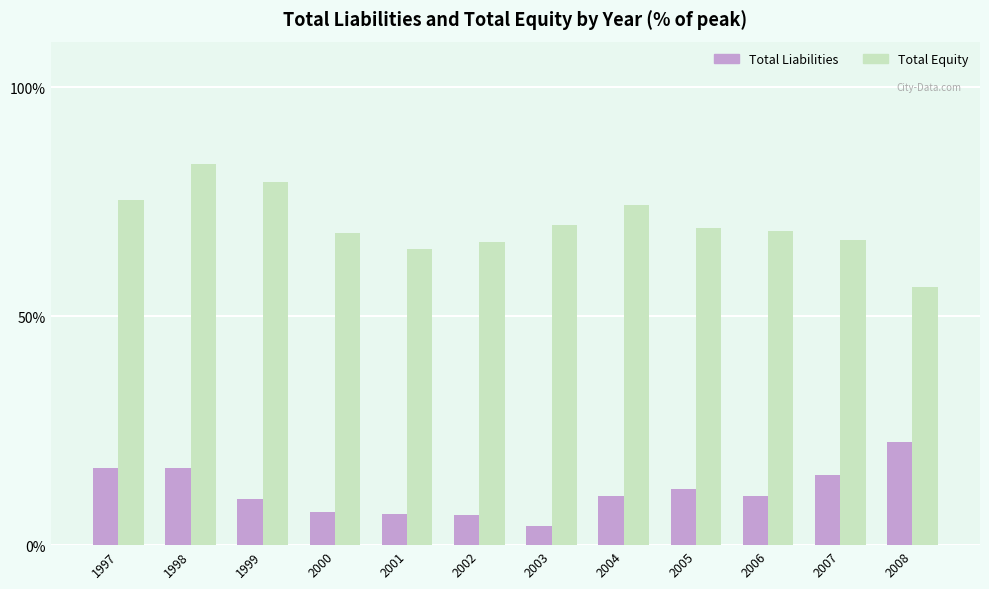

What is the difference between the Total Liabilities values at 2007 and 1999?

5.3